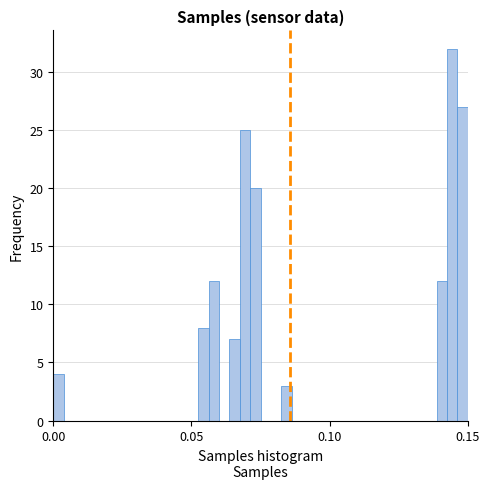

Around what value on the x-axis is the tallest bar? Give the approximate position of its centre, as read against the axis.

0.145